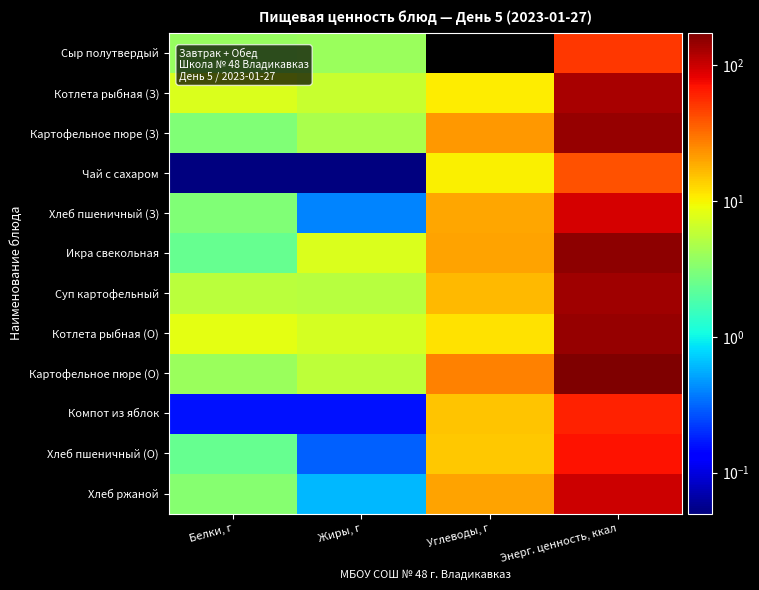

Which has a higher value, Белки, г or Жиры, г?

Жиры, г